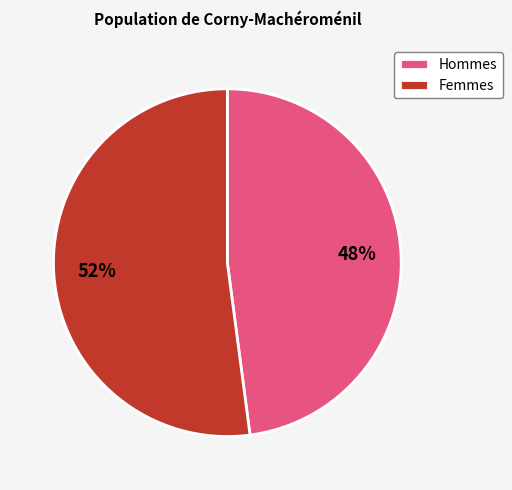

To the nearest percent, what portion does Femmes represent?

52%